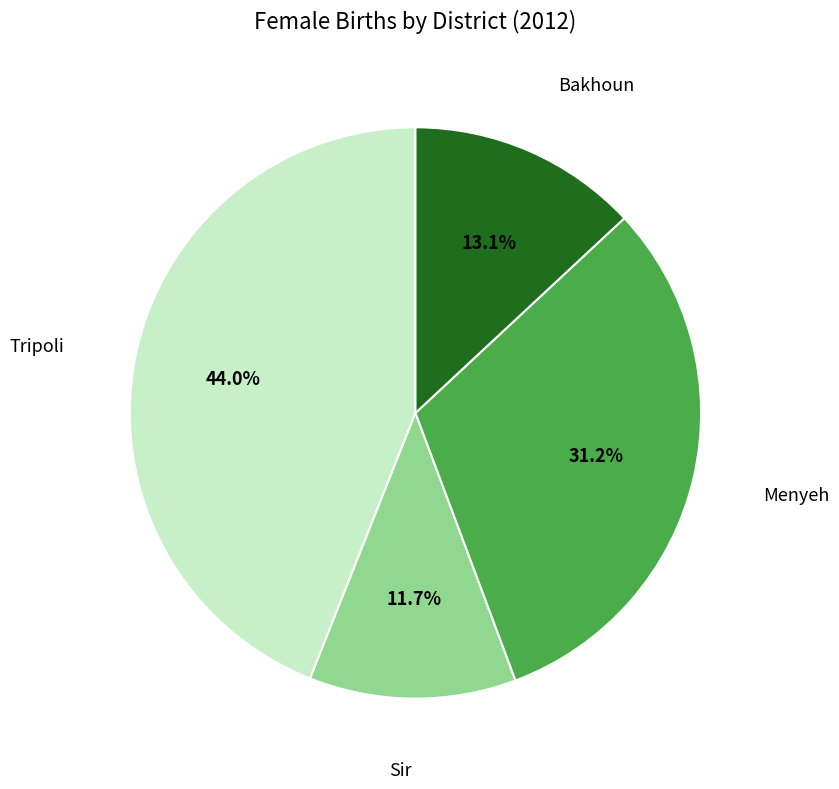

Does any single category account for the majority?

No